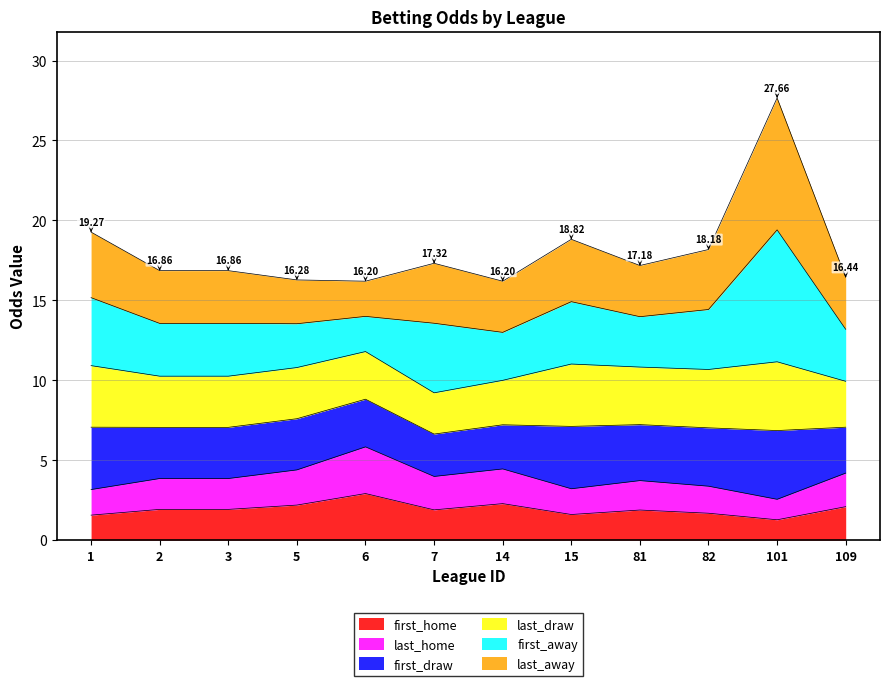

How many lines are shown in the chart?

6